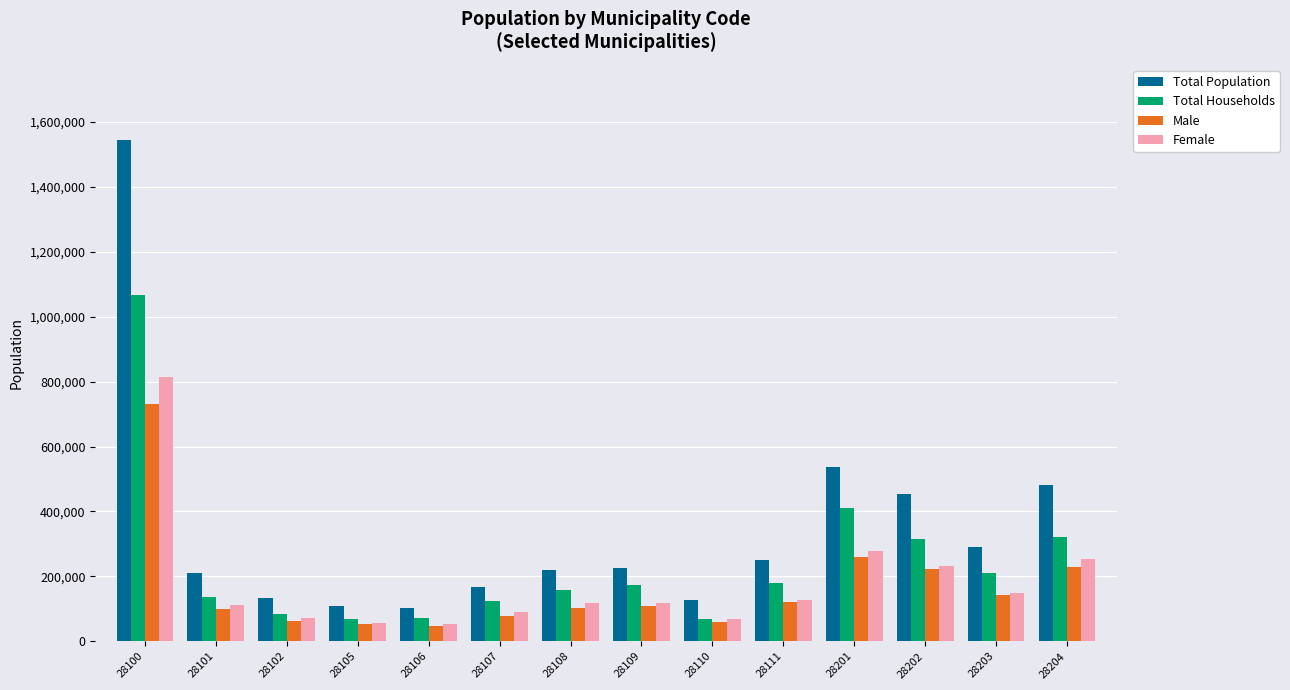

Which series has the largest total across all categories?

Total Population